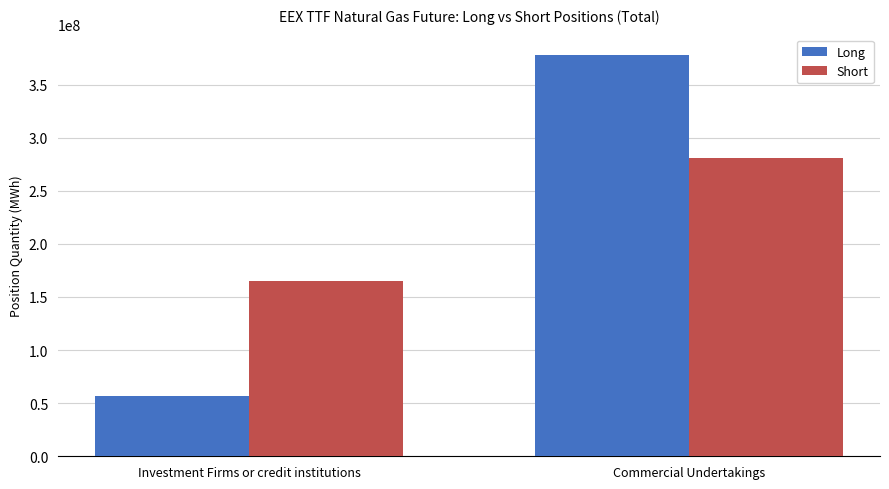

Are the bars horizontal?

No